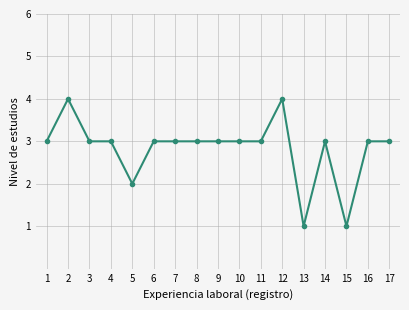

How many series are shown in this chart?

1